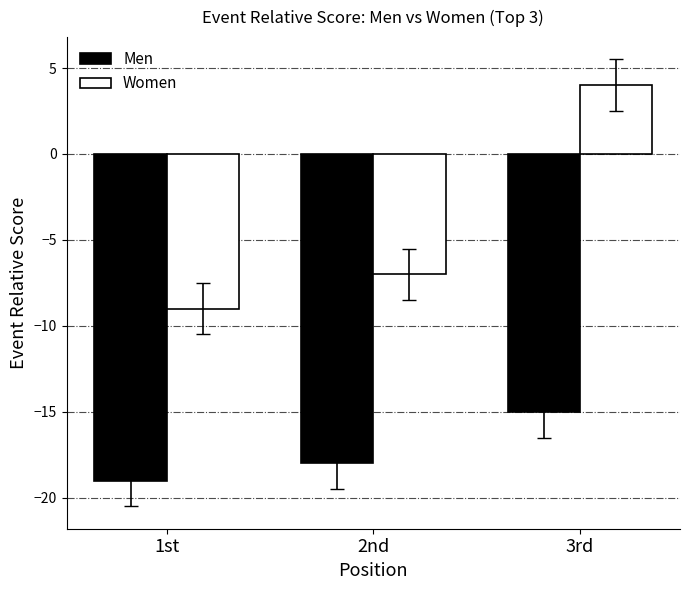

Rank the series at 1st from highest to lowest value.

Women, Men